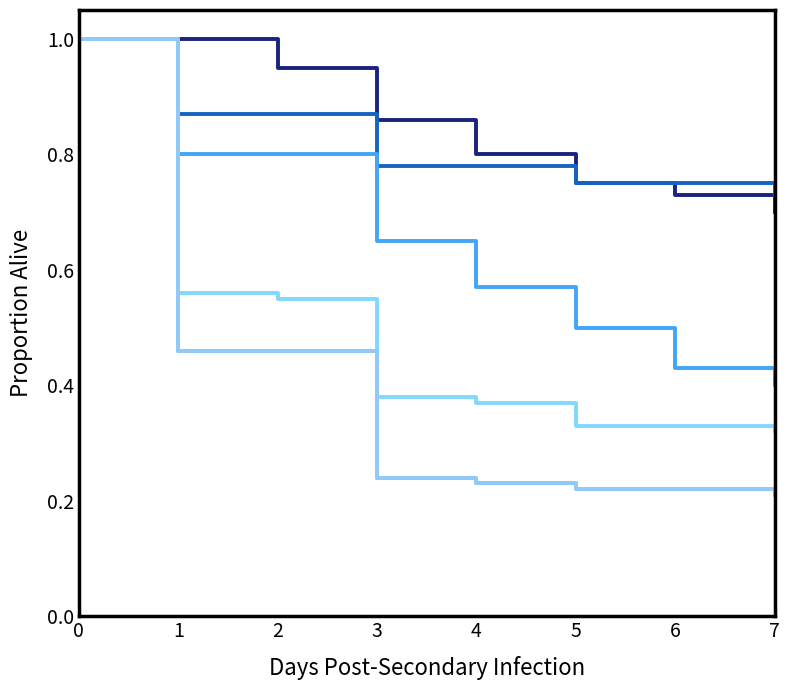

Which label corresponds to the smallest value in the chart?

7